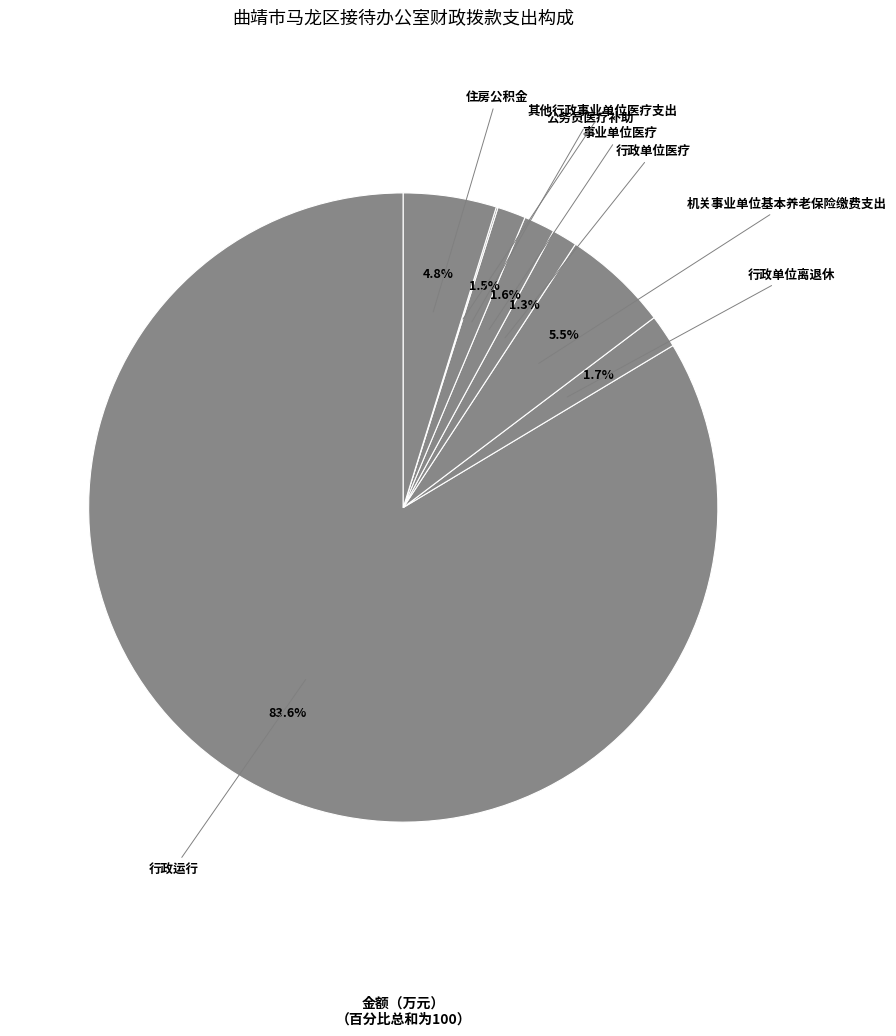

Between 住房公积金 and 公务员医疗补助, which is larger?

住房公积金